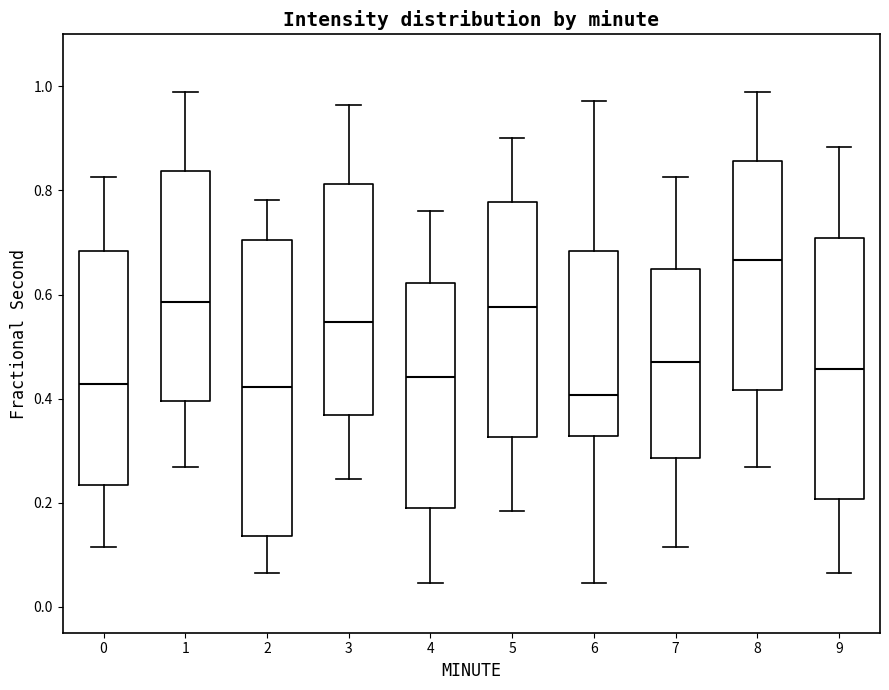

Comparing the boxes themselves (not the whiskers), which one is the tallest?

2